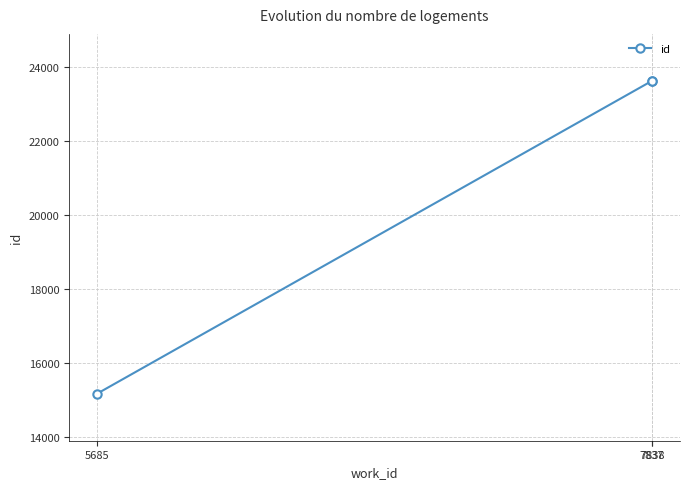

True or false: the data shows 41343 at 7838.

False